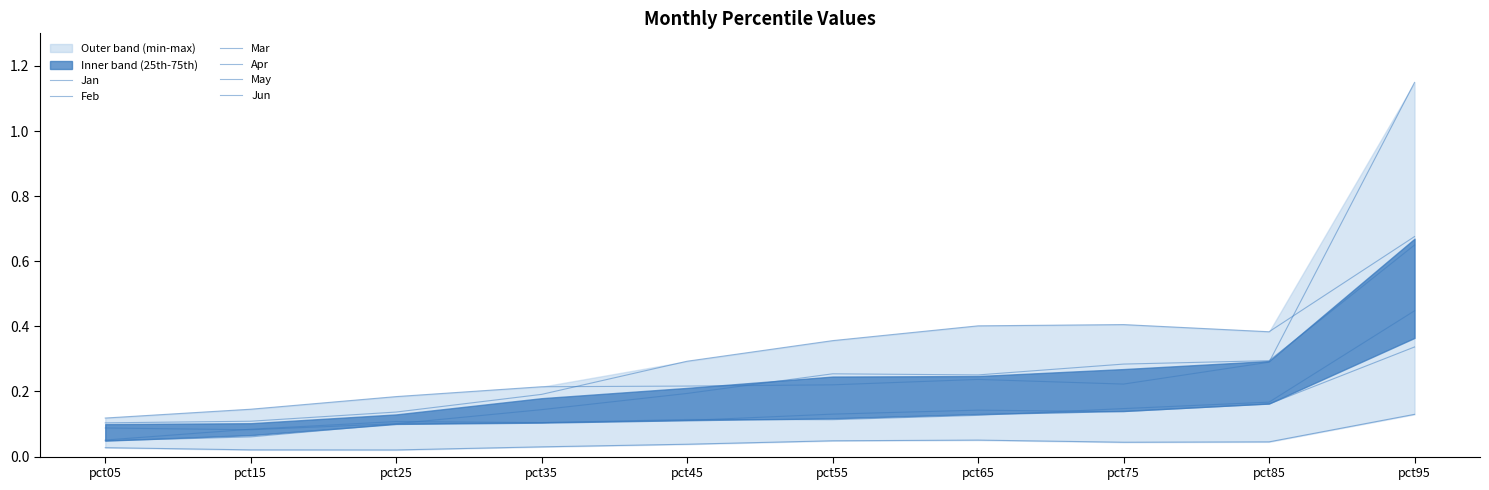

What is the maximum value for Jan?

0.3